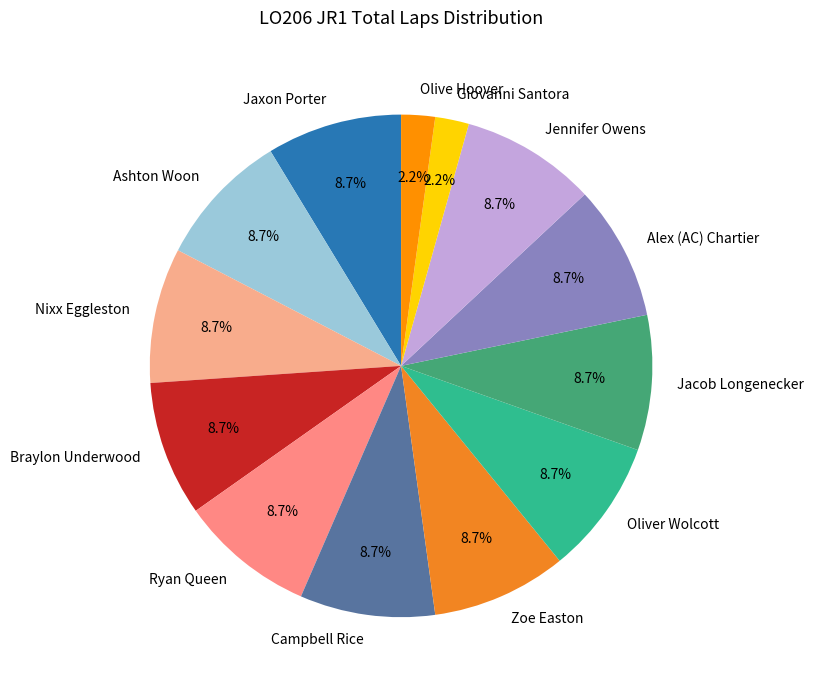

What percentage is NOT represented by Giovanni Santora?

97.8%